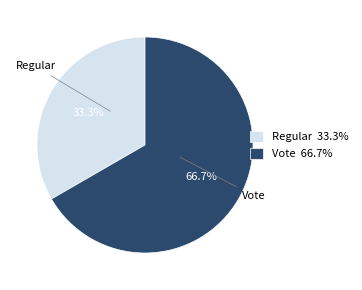

Approximately how many times larger is the value at Vote compared to Regular?

2.0